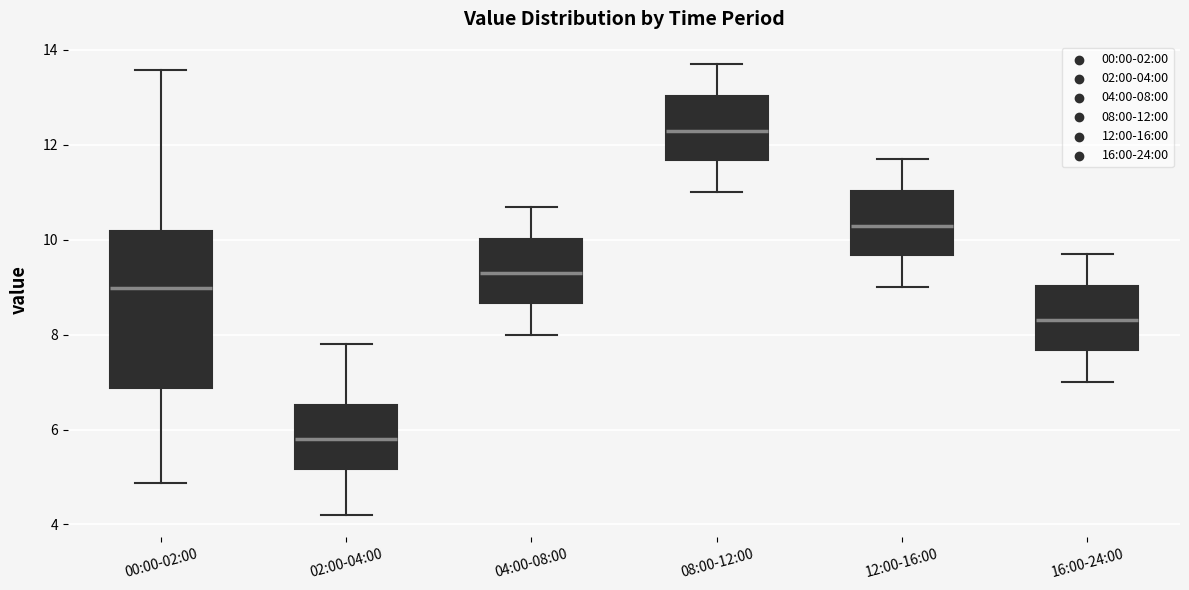

Reading left to right, transcribe this box plot: for each box, give where its median line is, the range the box spans, and where its two whiskers end, as read against the y-axis. The values are not printed on the chart, so give them approximately, as read against the axis.

00:00-02:00: median 9.0, box 6.8 to 10.2, whiskers 4.8 to 13.6
02:00-04:00: median 5.8, box 5.2 to 6.6, whiskers 4.2 to 7.8
04:00-08:00: median 9.4, box 8.6 to 10.0, whiskers 8.0 to 10.8
08:00-12:00: median 12.4, box 11.6 to 13.0, whiskers 11.0 to 13.8
12:00-16:00: median 10.4, box 9.6 to 11.0, whiskers 9.0 to 11.8
16:00-24:00: median 8.4, box 7.6 to 9.0, whiskers 7.0 to 9.8